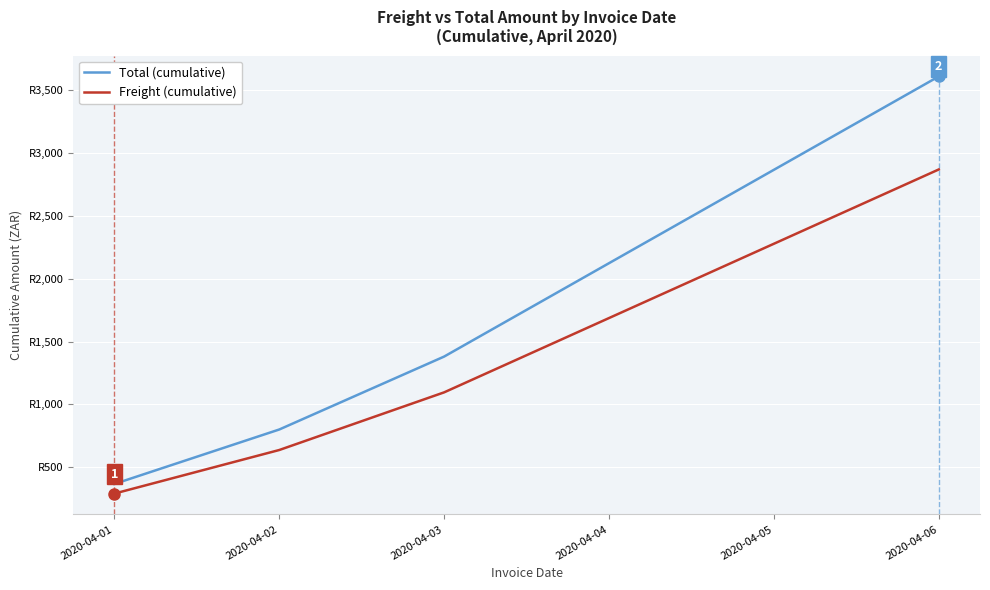

True or false: Total (cumulative) and Freight (cumulative) cross at least once.

False